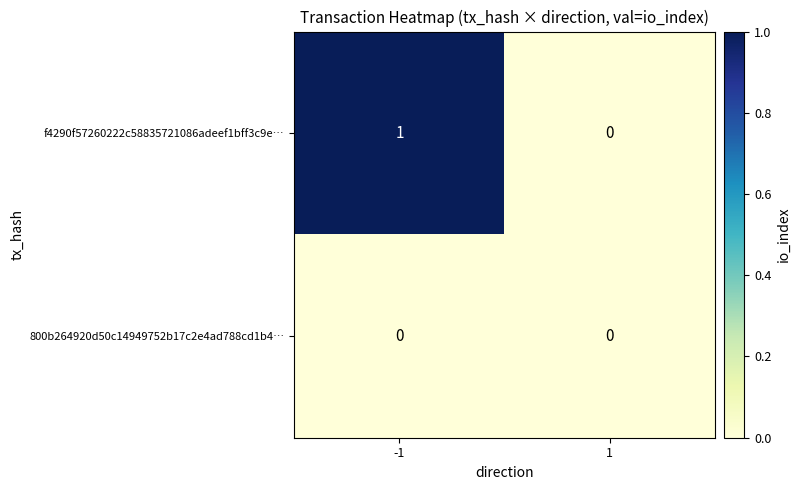

What is the maximum value shown in the chart?

1